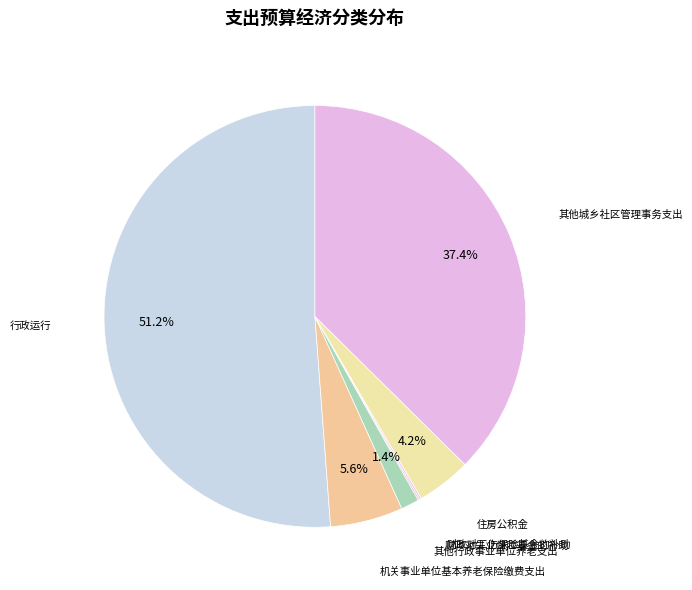

How many slices are in this pie chart?

7